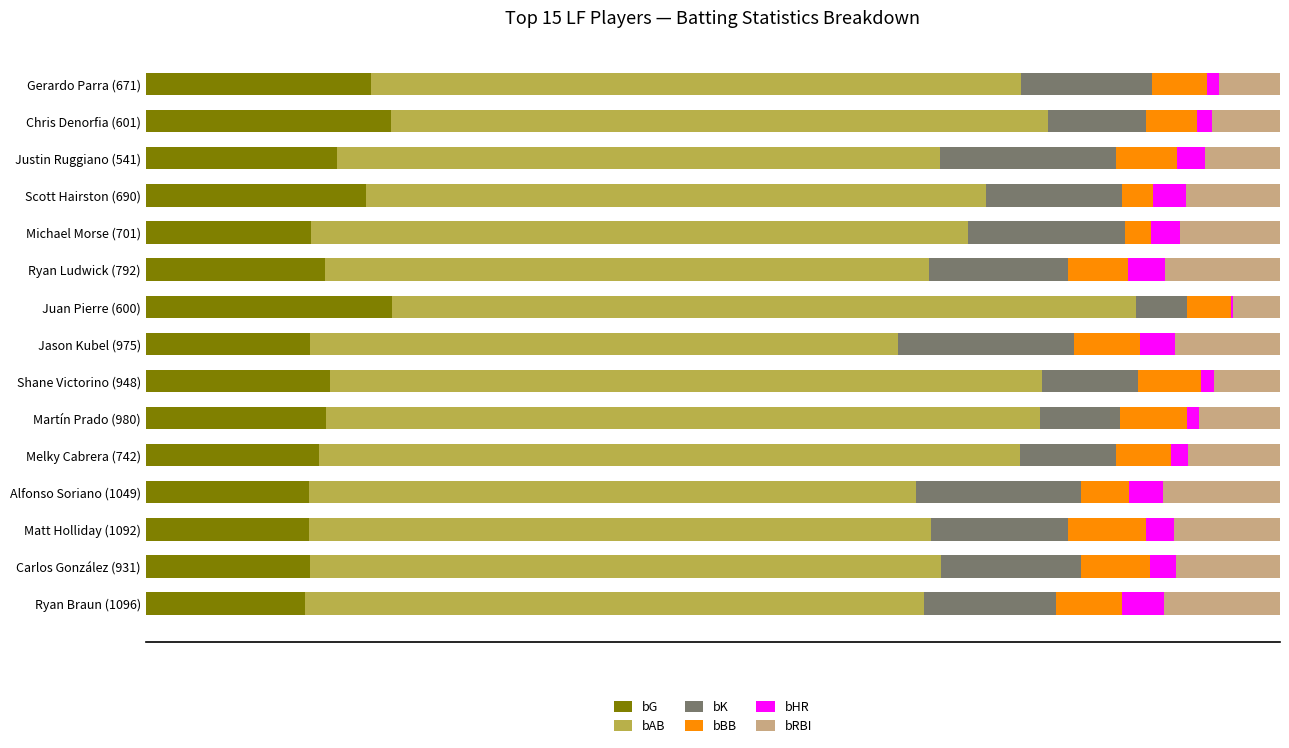

What are all the series names shown in the legend?

bG, bAB, bK, bBB, bHR, bRBI